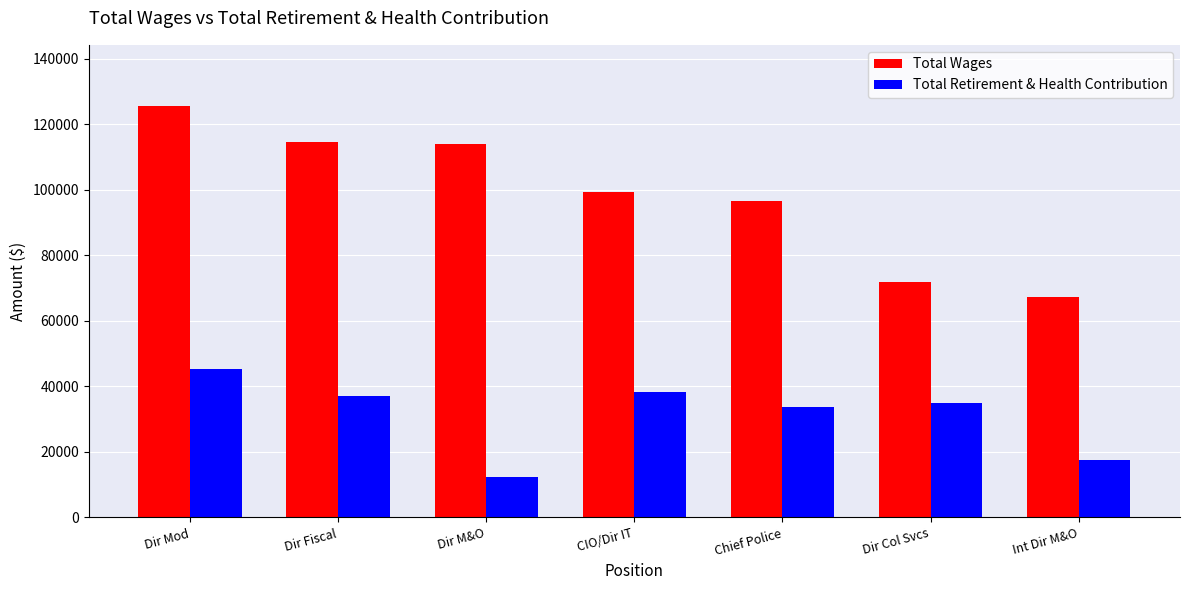

At which category does the chart reach its peak across all series?

Dir Mod